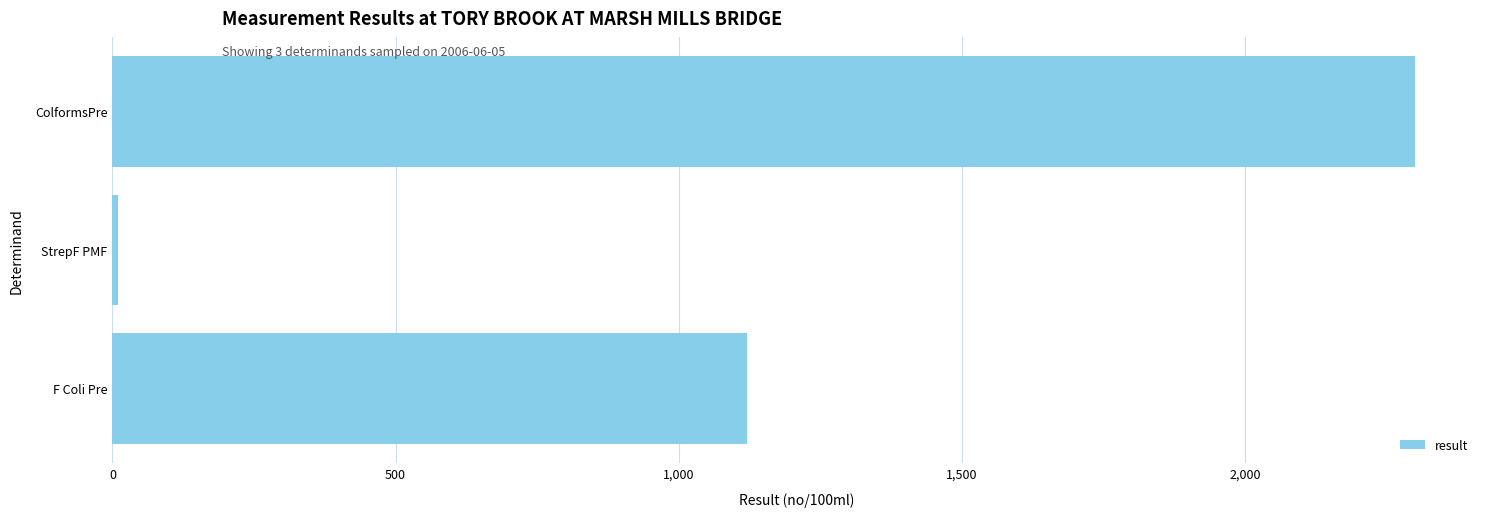

Reading bottom to top, extract all data points from this chart.

1120	10	2300